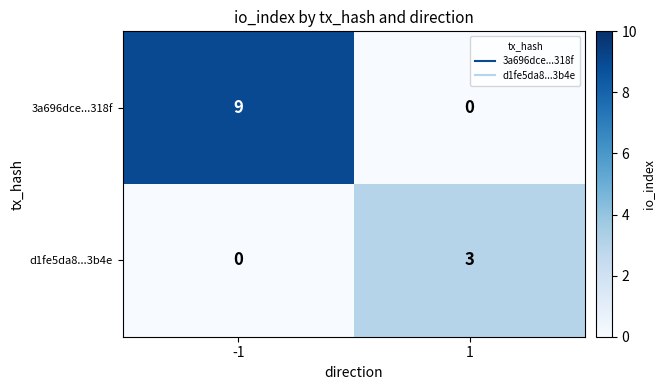

What is the greatest value displayed?

9